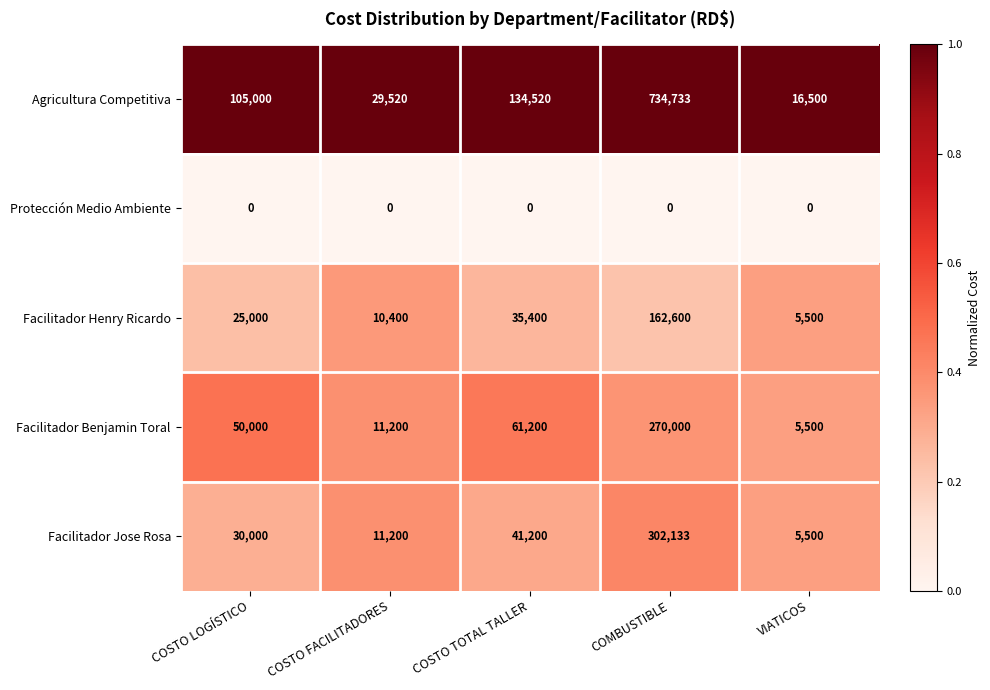

Which series has the largest total across all categories?

Agricultura Competitiva